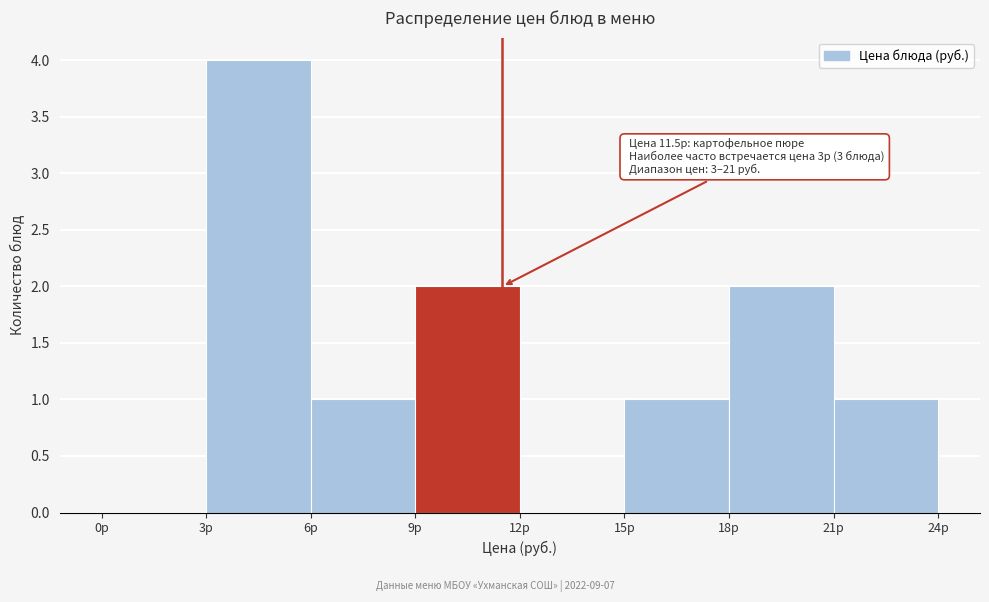

Over which range of the x-axis is the bar tallest?

3 to 6